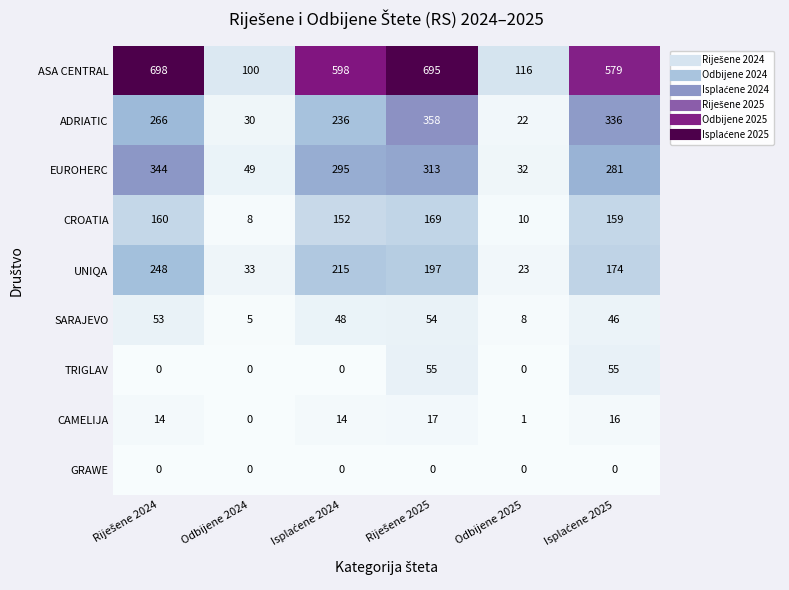

At how many categories does at least one series exceed 200?

4